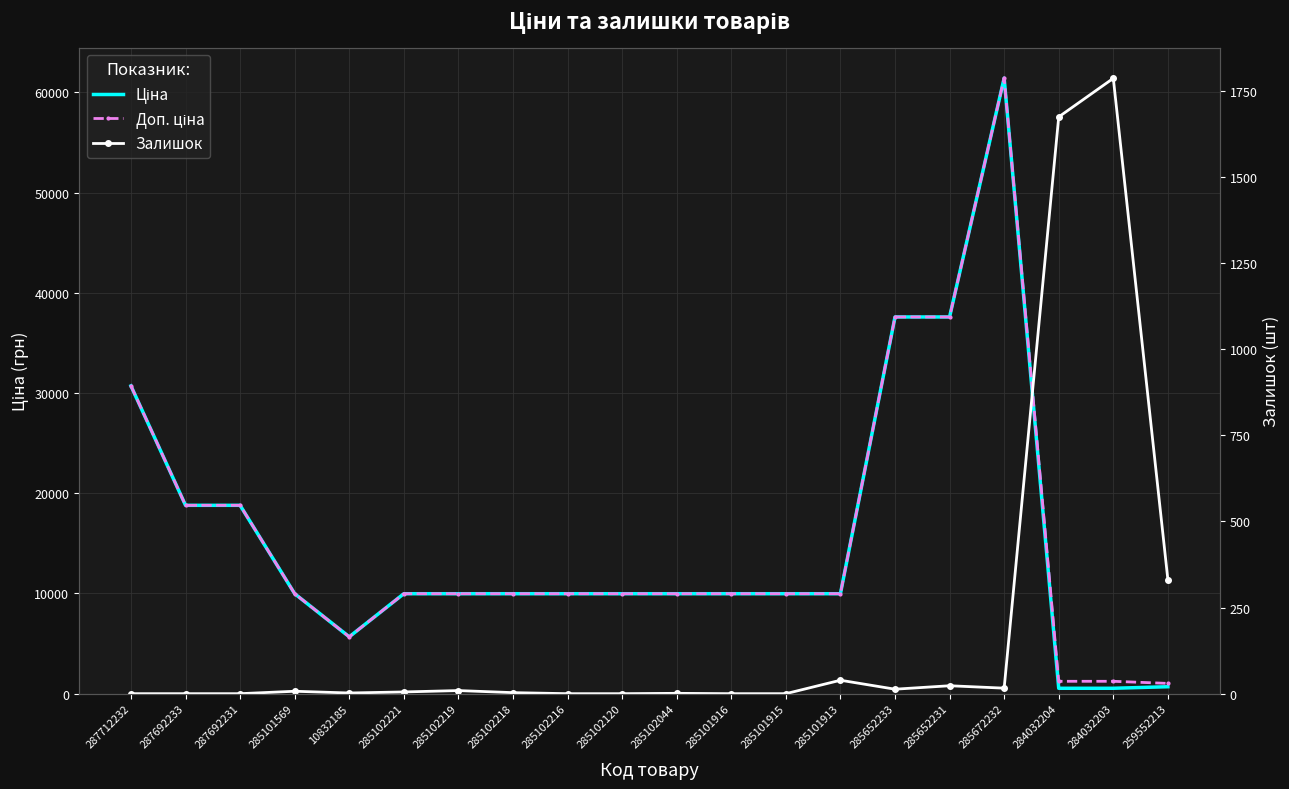

How many data points does each series have?

20